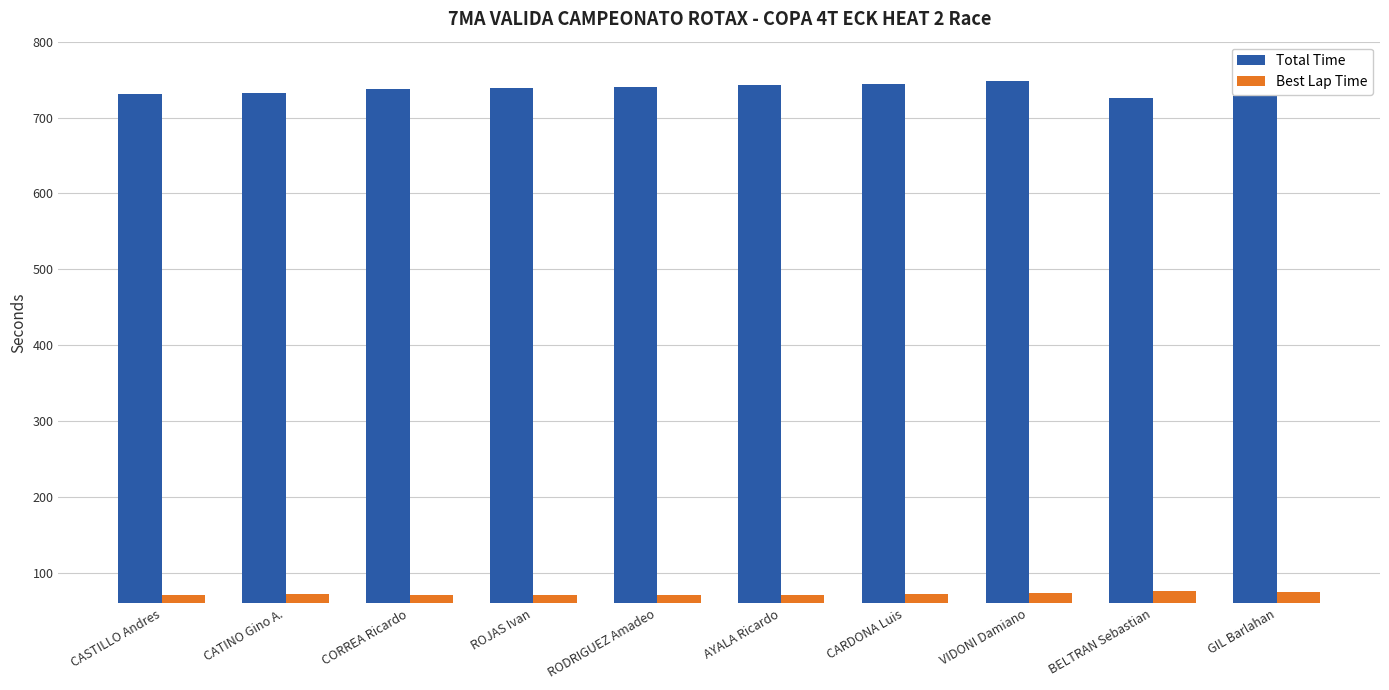

At how many categories does at least one series exceed 598?

10